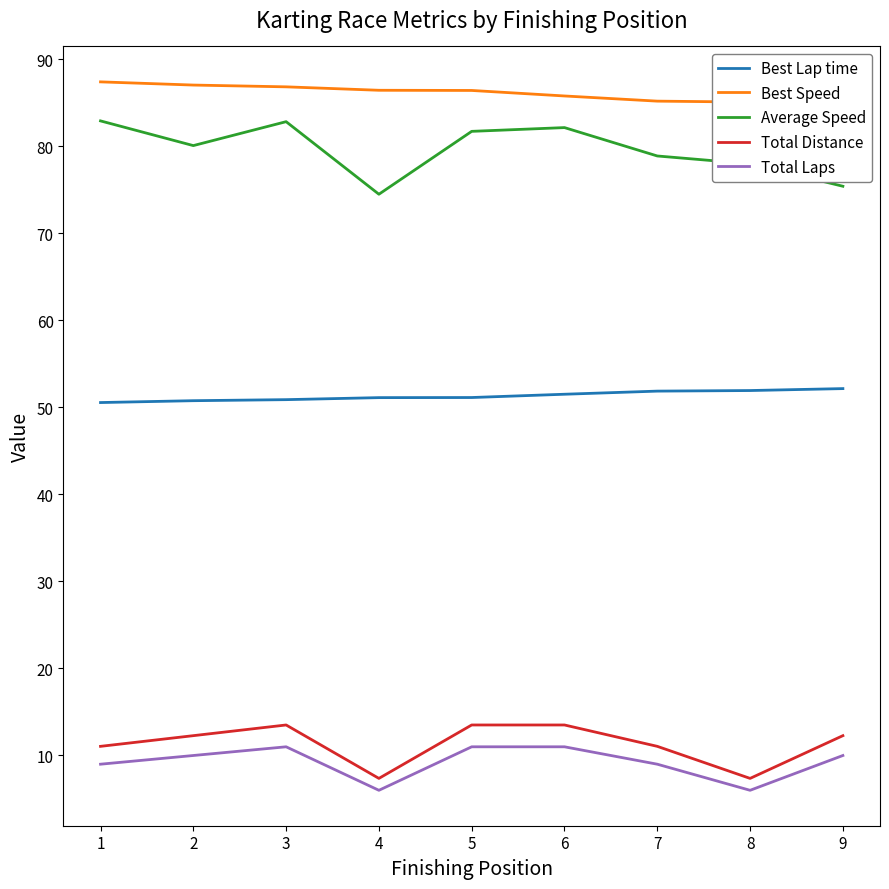

Is the value of Total Laps at 8 greater than the value of Total Distance at 3?

No